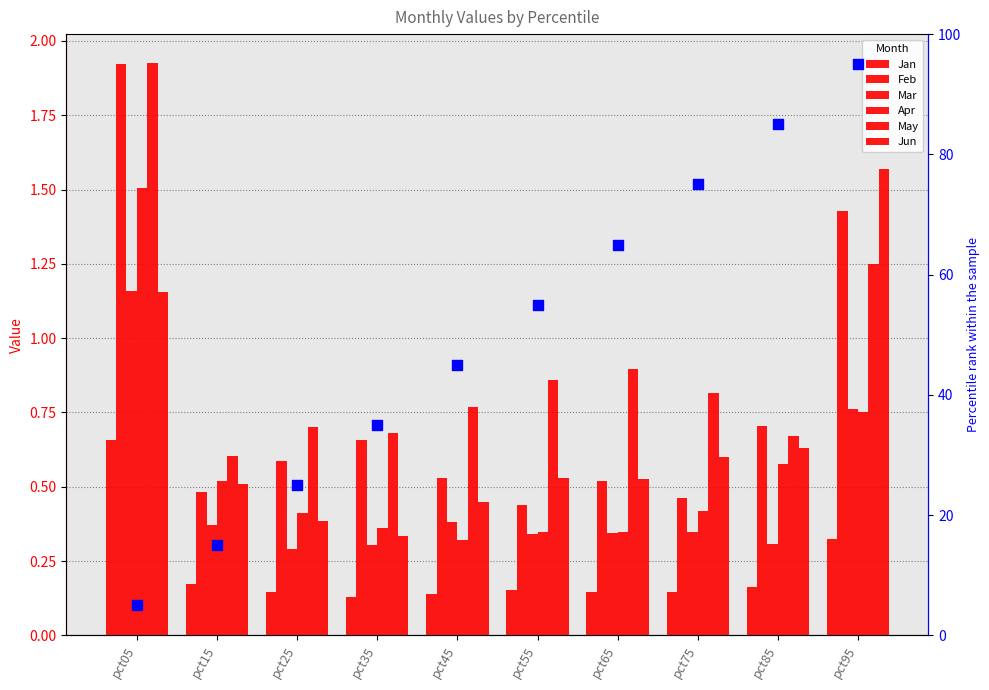

Which series reaches the minimum Y coordinate?

Jan